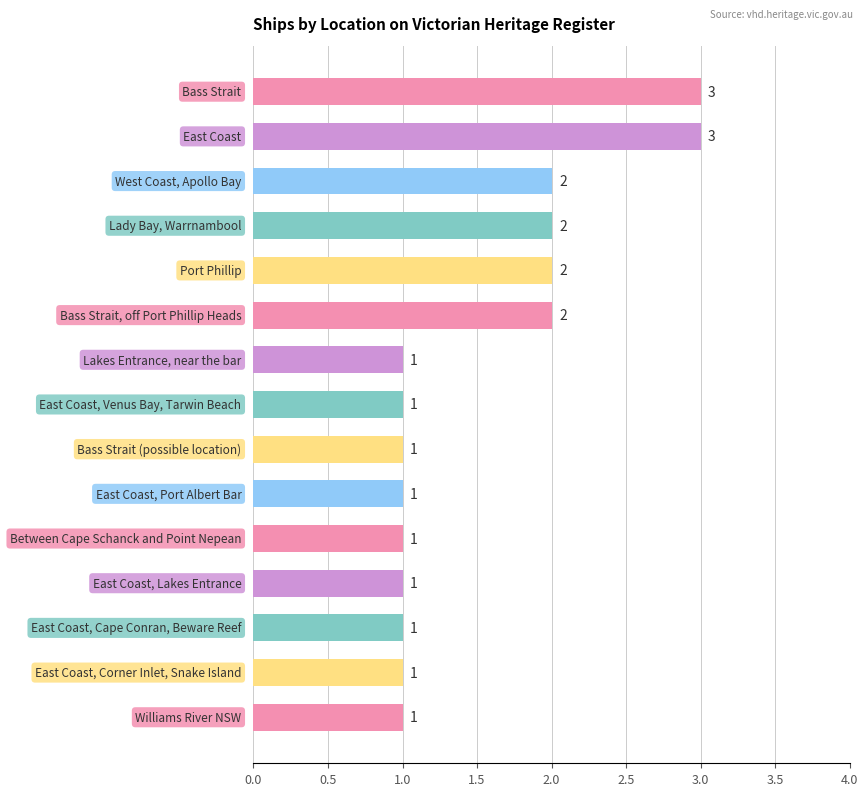

What is the sum of all values?

23